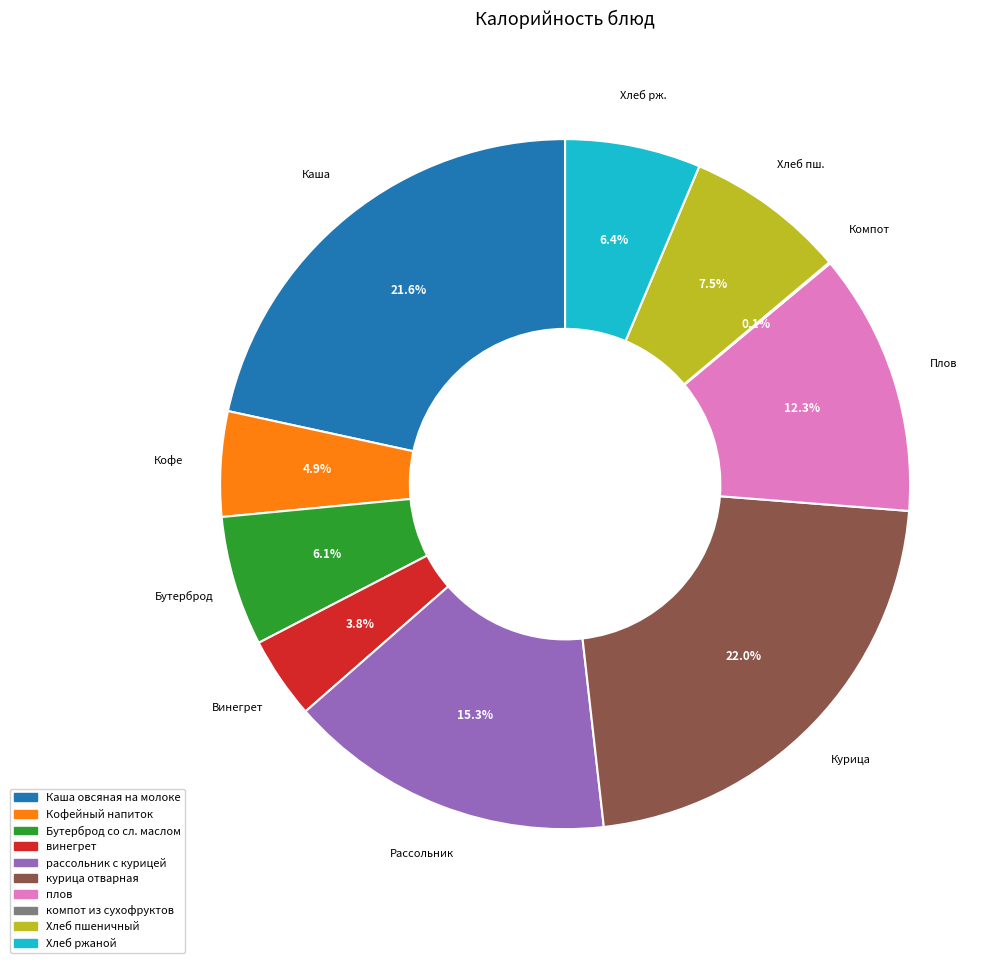

What is the ratio of the value at Хлеб ржаной to the value at винегрет?

1.7